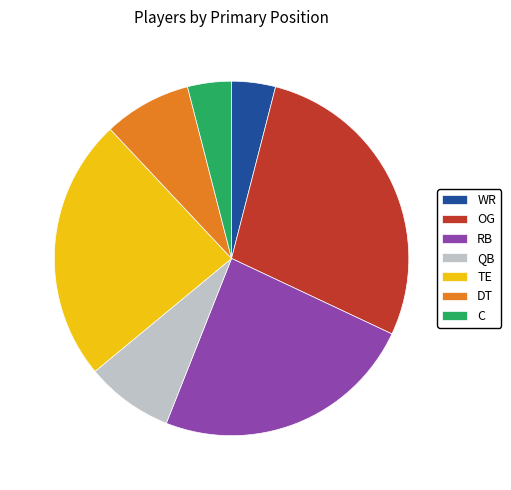

Which category has the biggest portion of the pie?

OG